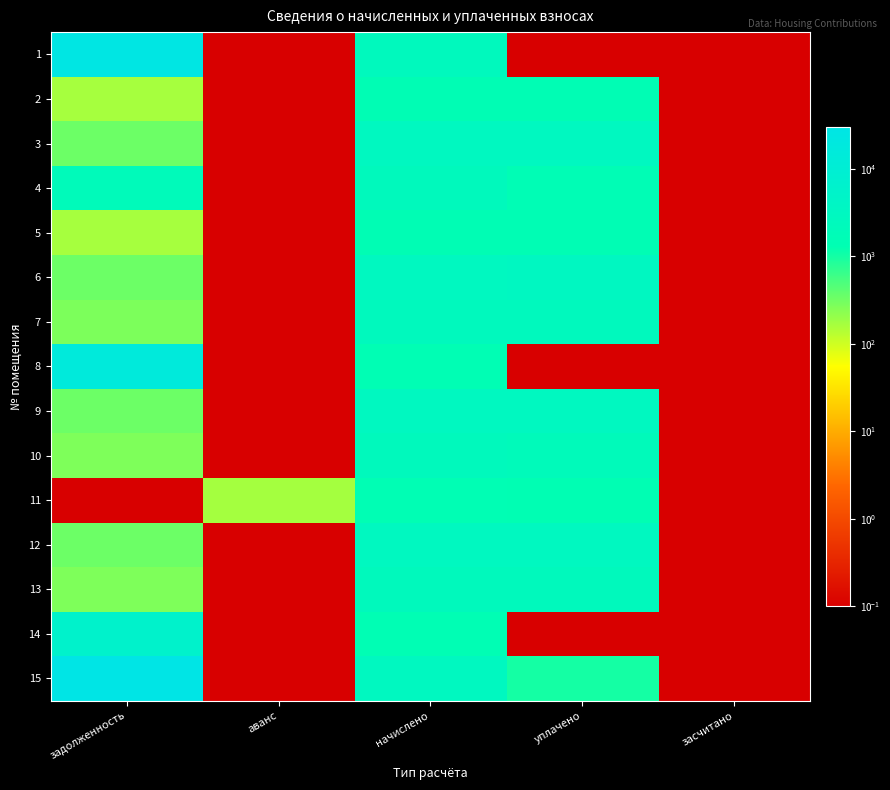

Reading left to right, transcribe all the data shown in this chart.

1: задолженность=25869.3	аванс=0.1	начислено=2461.3	уплачено=0.1	засчитано=0.1
2: задолженность=163.8	аванс=0.1	начислено=1473.9	уплачено=1473.9	засчитано=0.1
3: задолженность=336.6	аванс=0.1	начислено=3028.9	уплачено=3028.9	засчитано=0.1
4: задолженность=2153.9	аванс=0.1	начислено=2423.2	уплачено=1615.4	засчитано=0.1
5: задолженность=163.8	аванс=0.1	начислено=1473.9	уплачено=1473.9	засчитано=0.1
6: задолженность=336.6	аванс=0.1	начислено=3028.9	уплачено=3365.5	засчитано=0.1
7: задолженность=274.5	аванс=0.1	начислено=2470.9	уплачено=2470.9	засчитано=0.1
8: задолженность=16179.4	аванс=0.1	начислено=1459.6	уплачено=0.1	засчитано=0.1
9: задолженность=336.8	аванс=0.1	начислено=3028.9	уплачено=3028.9	засчитано=0.1
10: задолженность=269.2	аванс=0.1	начислено=2423.2	уплачено=2153.9	засчитано=0.1
11: задолженность=0.1	аванс=171.0	начислено=1431.0	уплачено=1426.0	засчитано=0.1
12: задолженность=337.0	аванс=0.1	начислено=3028.9	уплачено=3028.9	засчитано=0.1
13: задолженность=269.2	аванс=0.1	начислено=2423.2	уплачено=2423.2	засчитано=0.1
14: задолженность=5992.6	аванс=0.1	начислено=1431.0	уплачено=0.1	засчитано=0.1
15: задолженность=30419.1	аванс=0.1	начислено=3028.9	уплачено=1000.0	засчитано=0.1